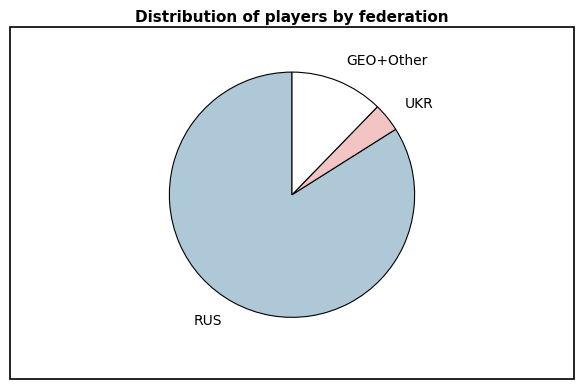

Which slice represents more than half of the pie?

RUS